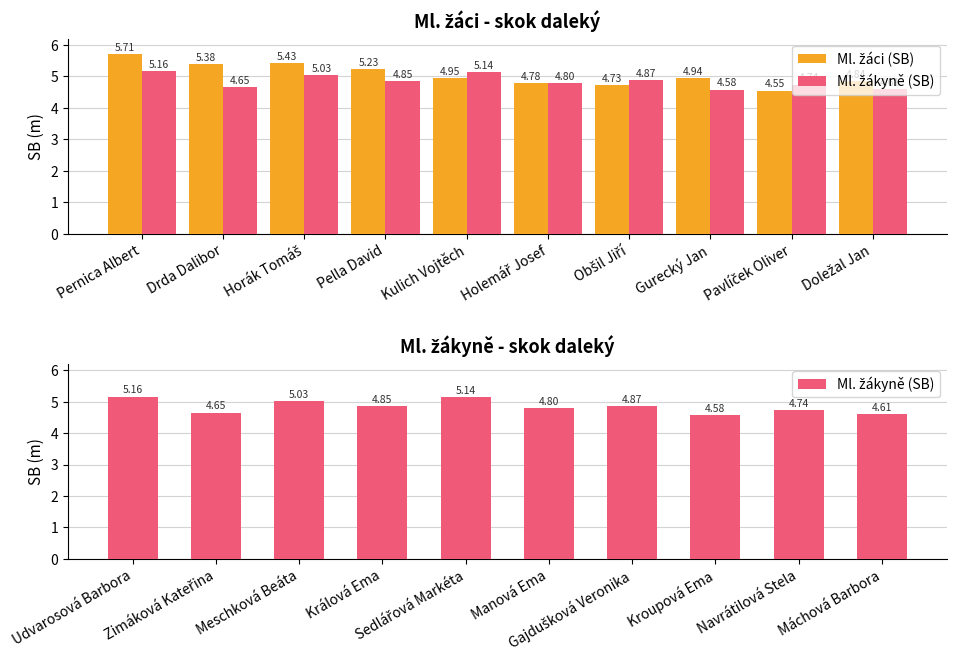

Which category has the lowest value in the Ml. žáci (SB) series?

Pavlíček Oliver